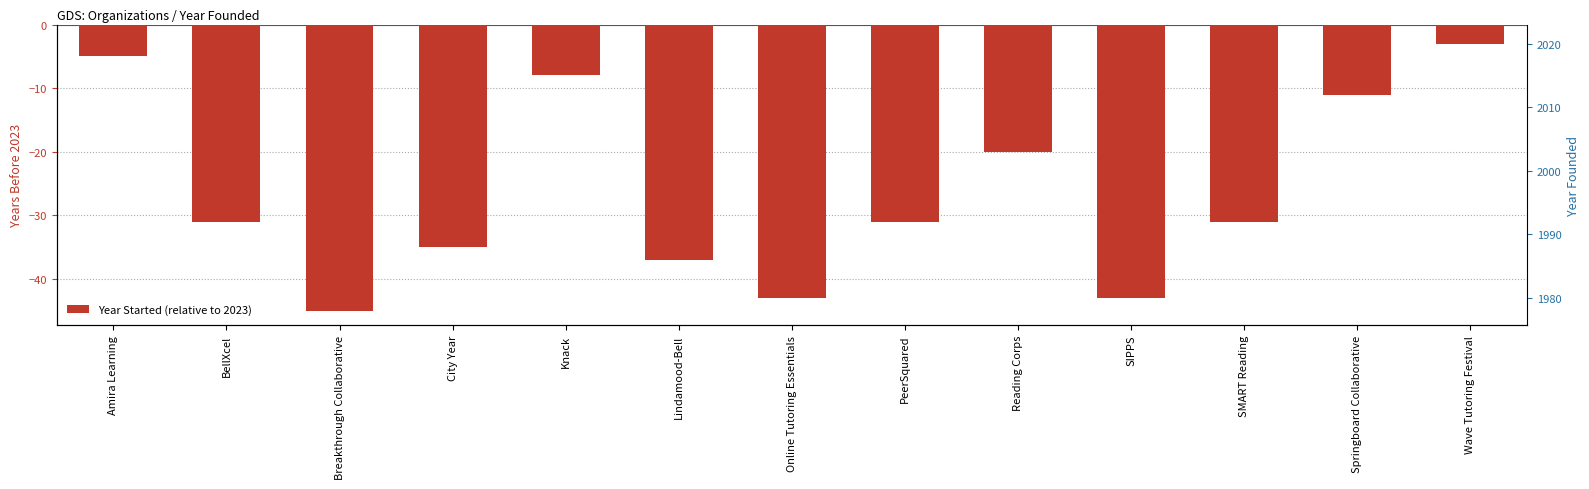

Reading left to right, extract all data points from this chart.

-5	-31	-45	-35	-8	-37	-43	-31	-20	-43	-31	-11	-3